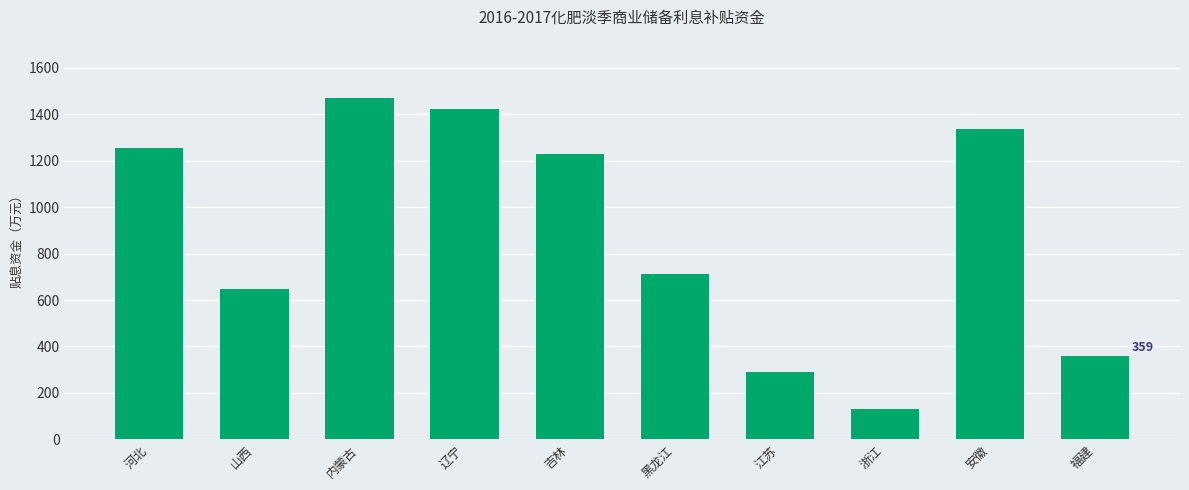

What value does the data have at 吉林, to the nearest 10?

1230